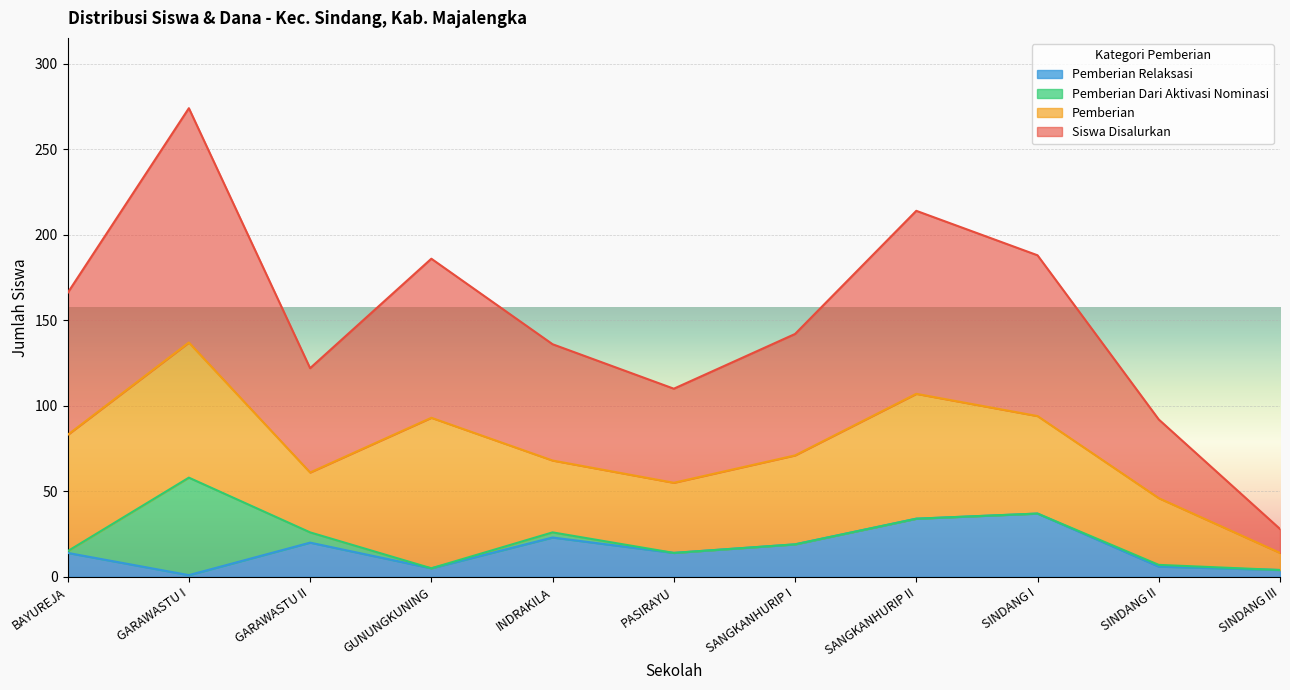

At which category is the sum across all series the highest?

GARAWASTU I